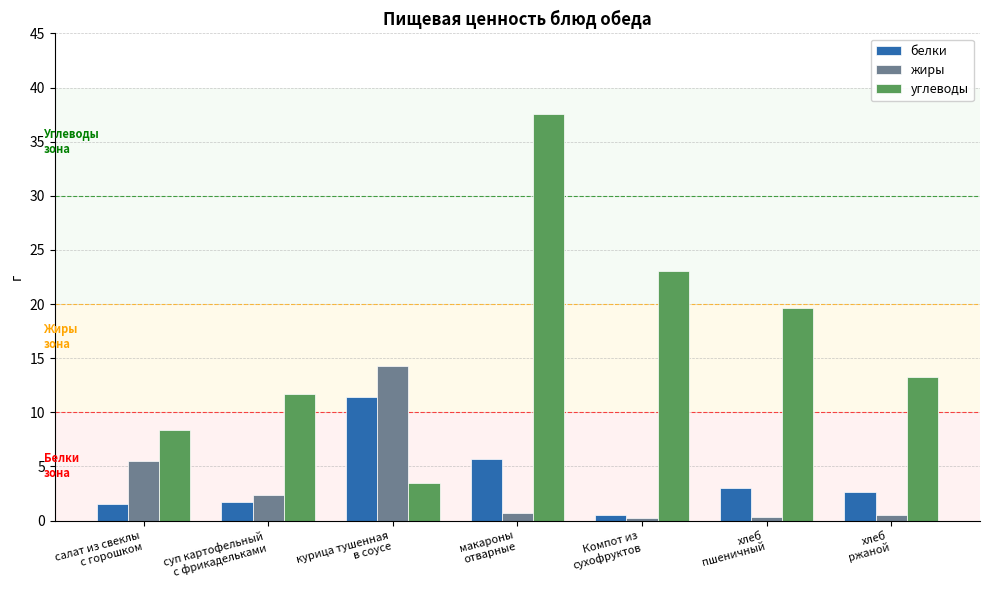

List the series in order of their peak value, lowest first.

белки, жиры, углеводы